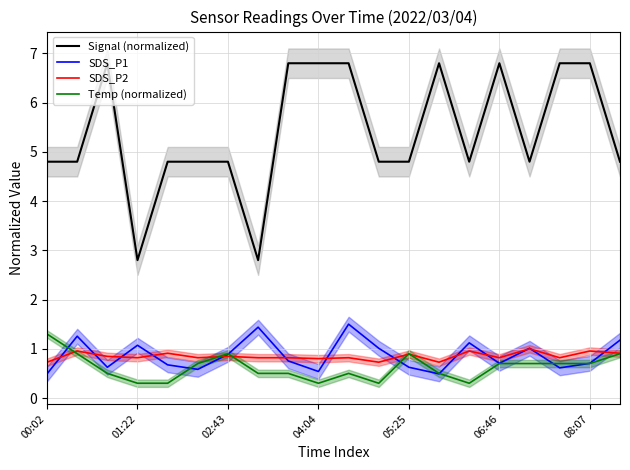

True or false: Temp (normalized) has a value of 0.7 at 06:46.

True